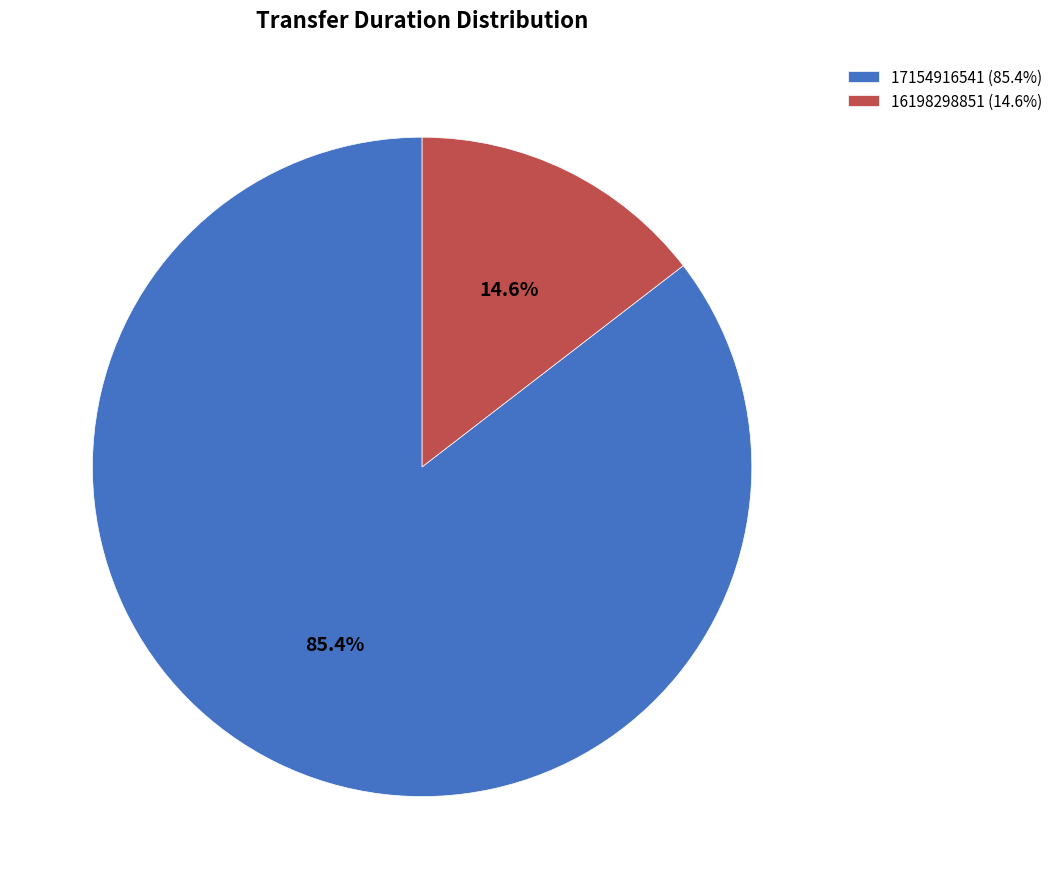

True or false: 16198298851 accounts for 4% of the total.

False